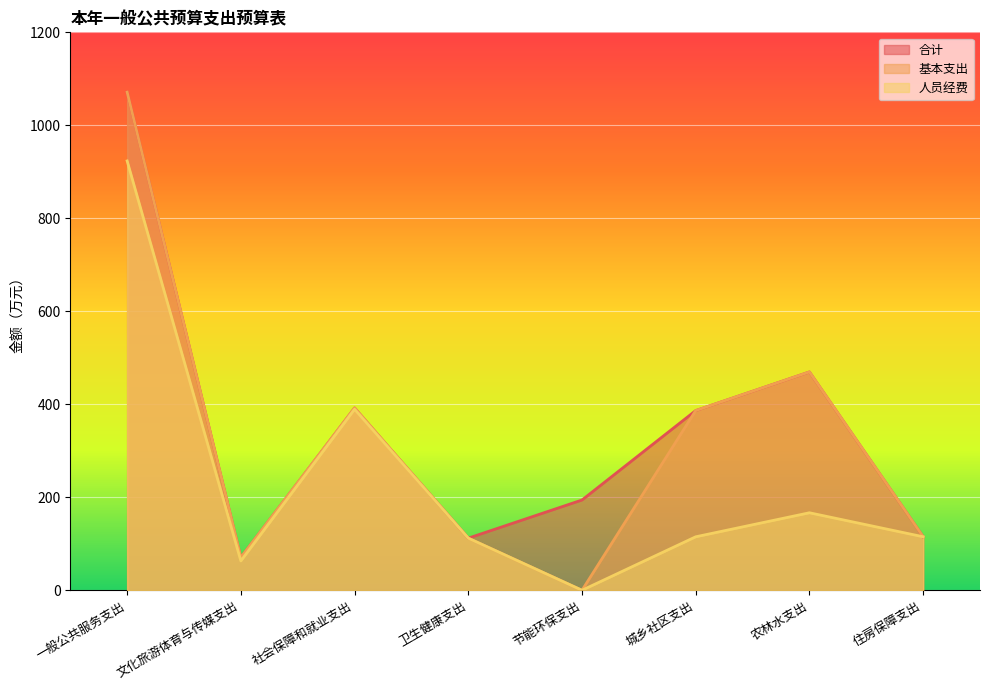

What is the label of the 3rd point from the left?

社会保障和就业支出